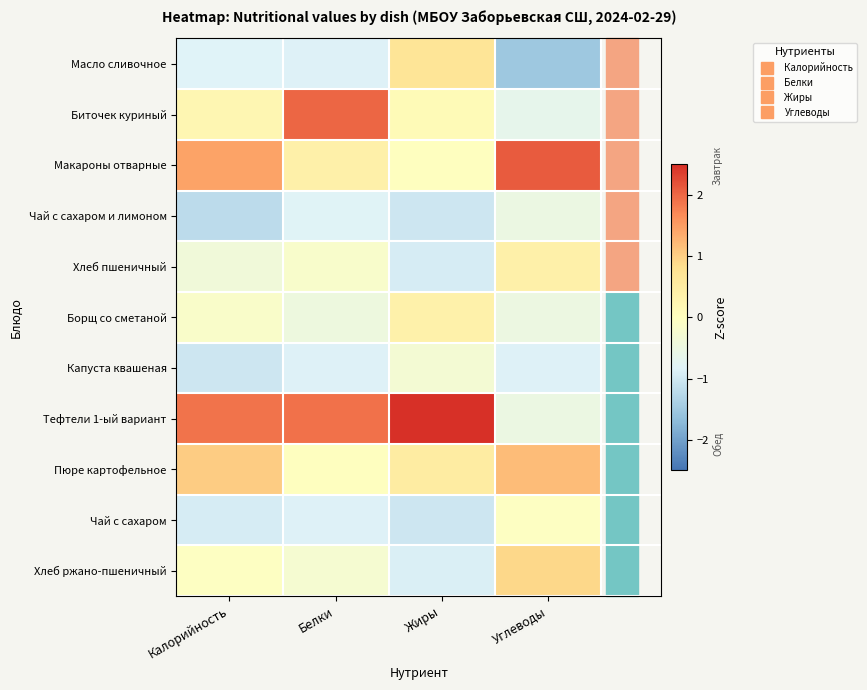

At how many categories does at least one series exceed 1?

4